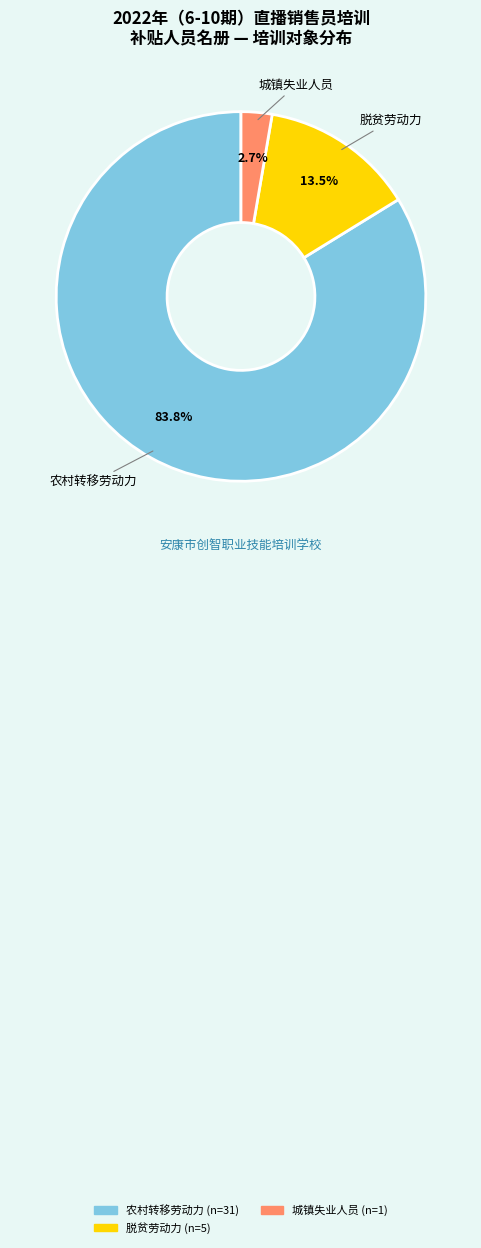

Rank the categories by value from highest to lowest.

农村转移劳动力, 脱贫劳动力, 城镇失业人员